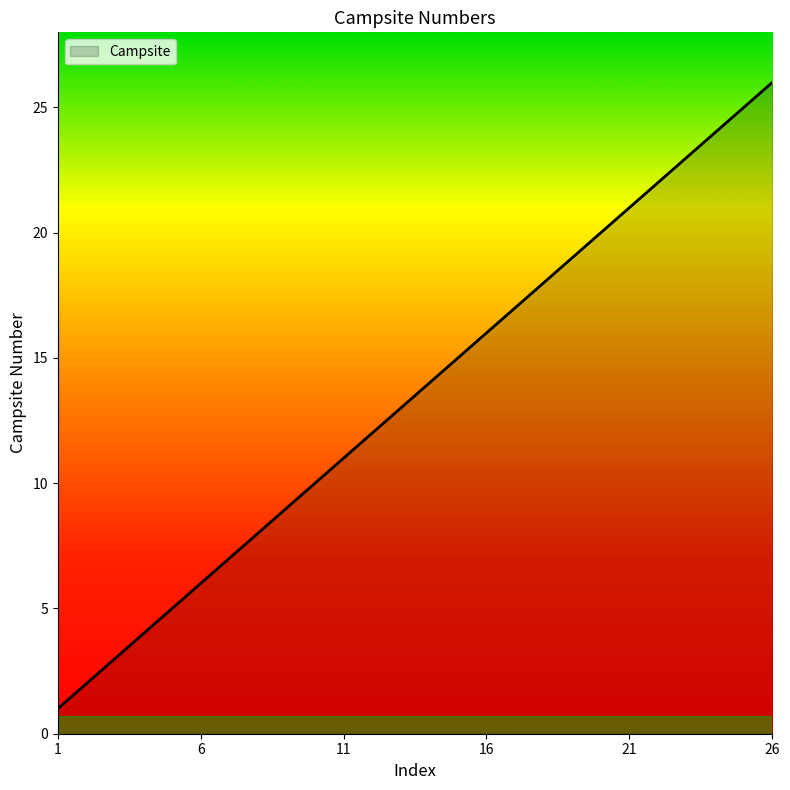

What is the difference between the maximum and minimum values?

25